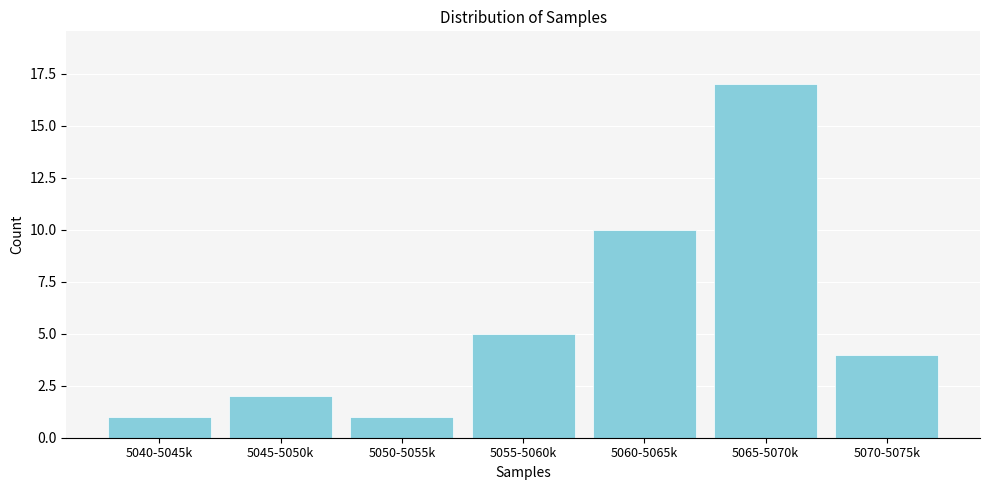

Reading right to left, list all the values displayed in this chart.

4	17	10	5	1	2	1